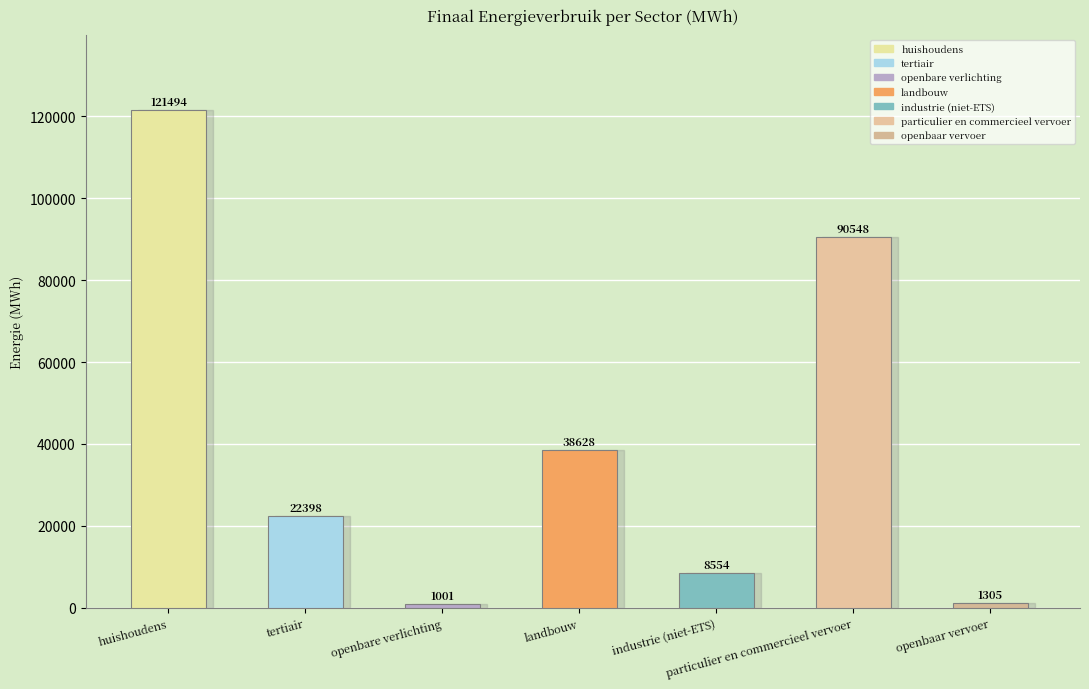

At which category is the sum across all series the highest?

huishoudens